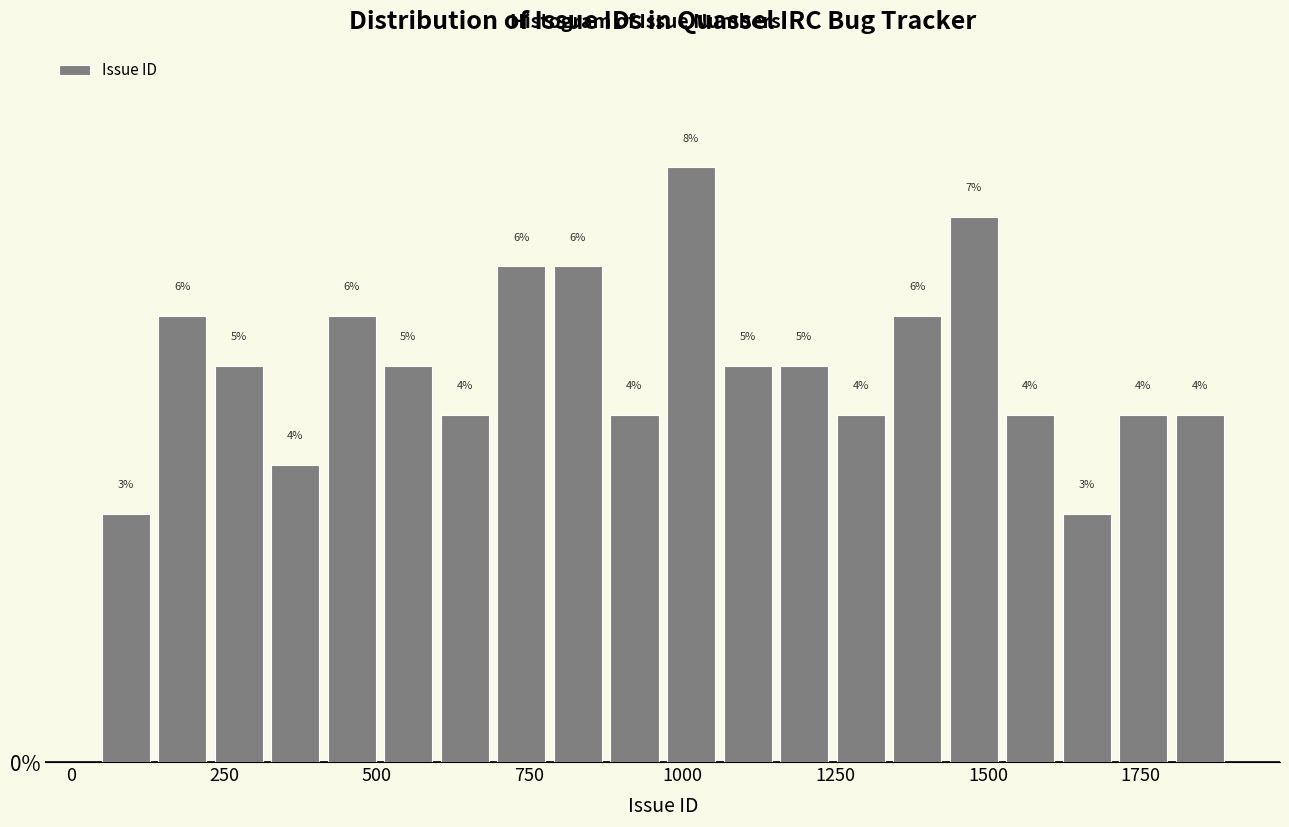

Read against the x-axis, roughly where is the centre of the tallest bar?

1000